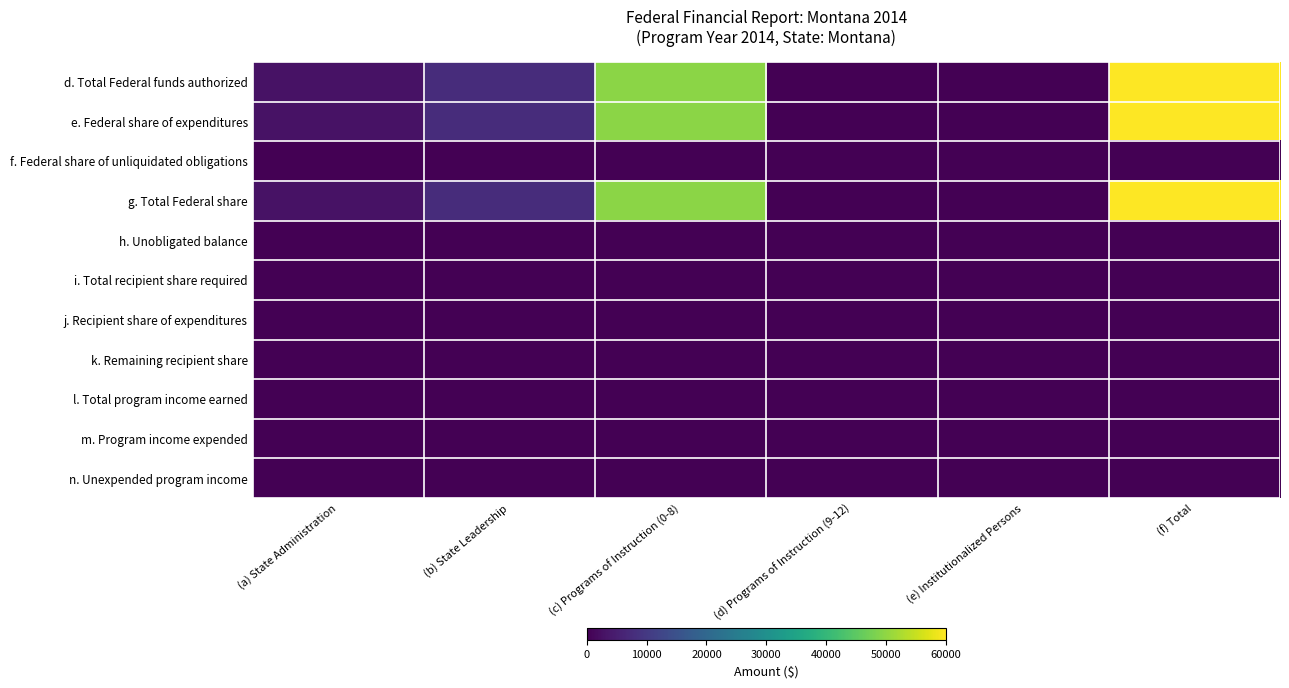

At (a) State Administration, list the series in order from smallest to largest.

f. Federal share of unliquidated obligations, h. Unobligated balance, i. Total recipient share required, j. Recipient share of expenditures, k. Remaining recipient share, l. Total program income earned, m. Program income expended, n. Unexpended program income, d. Total Federal funds authorized, e. Federal share of expenditures, g. Total Federal share